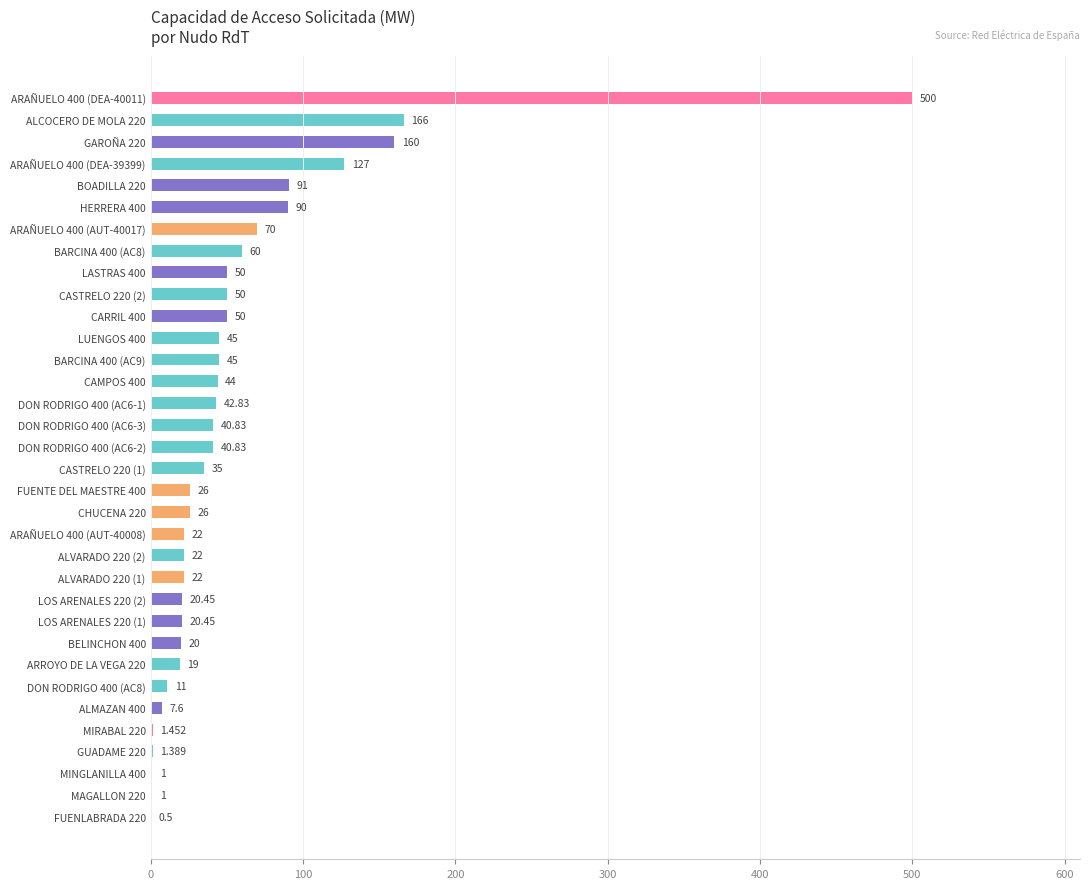

Does the chart contain stacked bars?

No